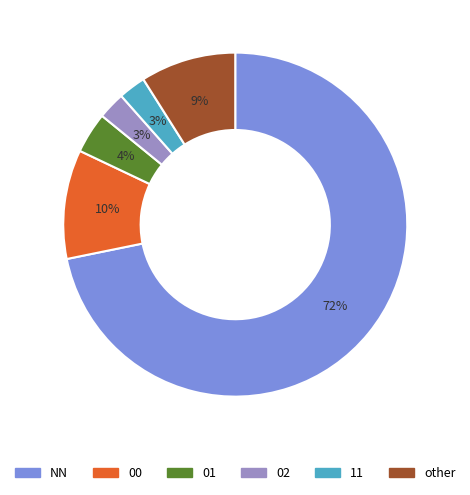

How many slices are in this pie chart?

6